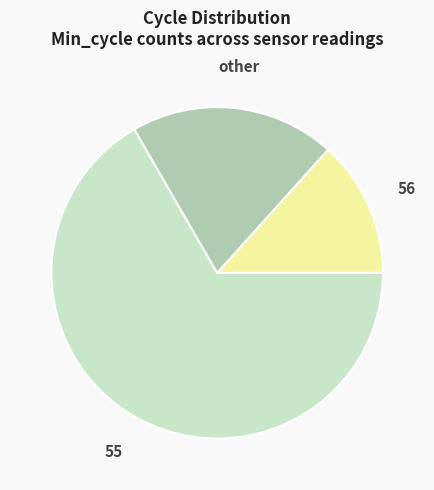

Which slice is the smallest?

56